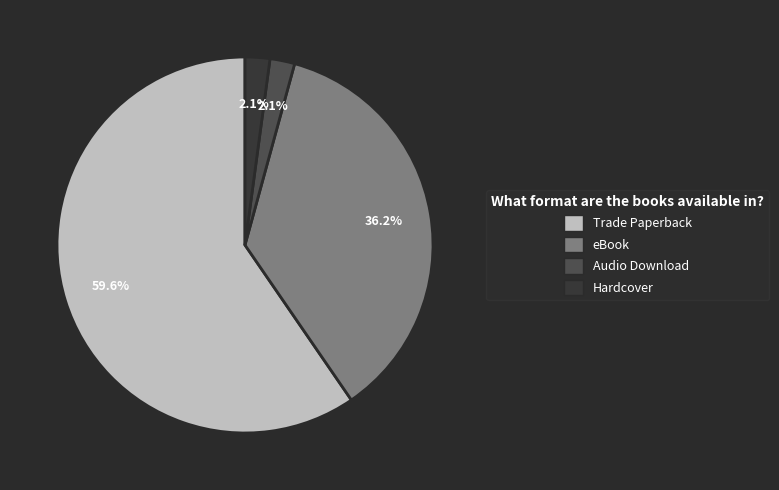

To the nearest percent, what portion does Audio Download represent?

2%